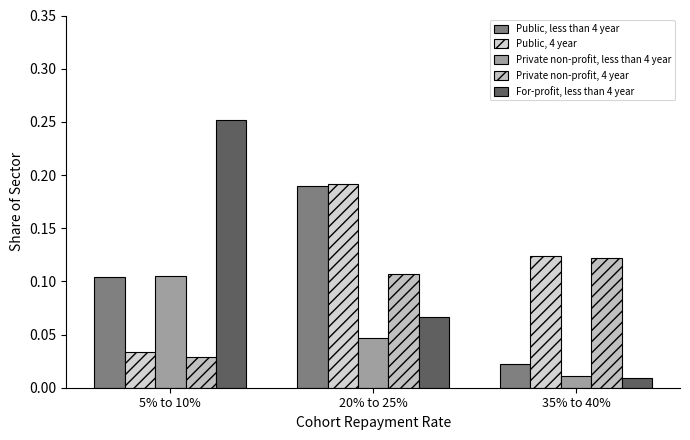

Rank the series by their maximum value, from lowest to highest.

Private non-profit, less than 4 year, Private non-profit, 4 year, Public, less than 4 year, Public, 4 year, For-profit, less than 4 year